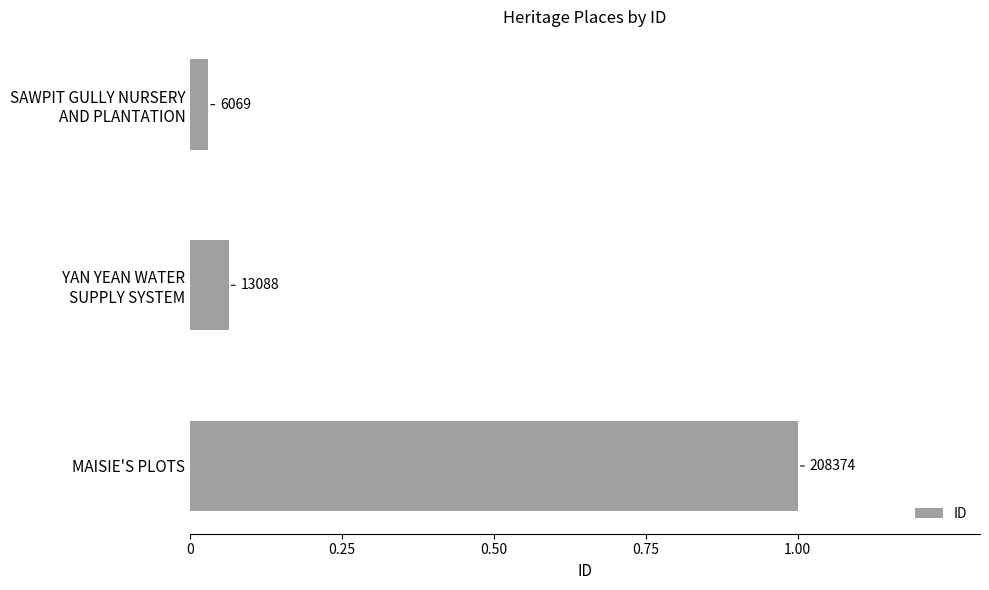

Does the chart contain any negative values?

No